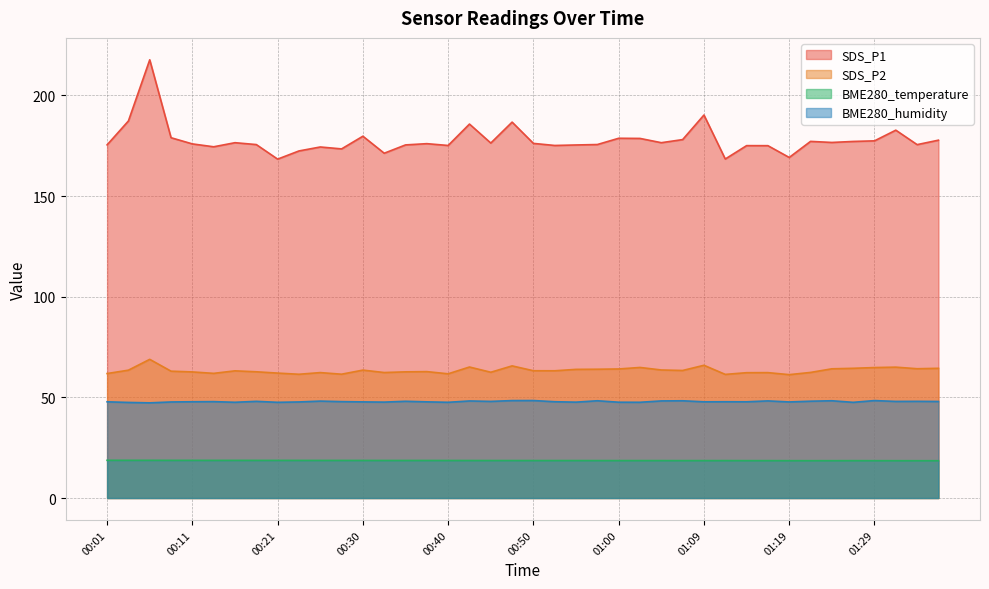

True or false: SDS_P1 has a value of 86.0 at 00:21.

False